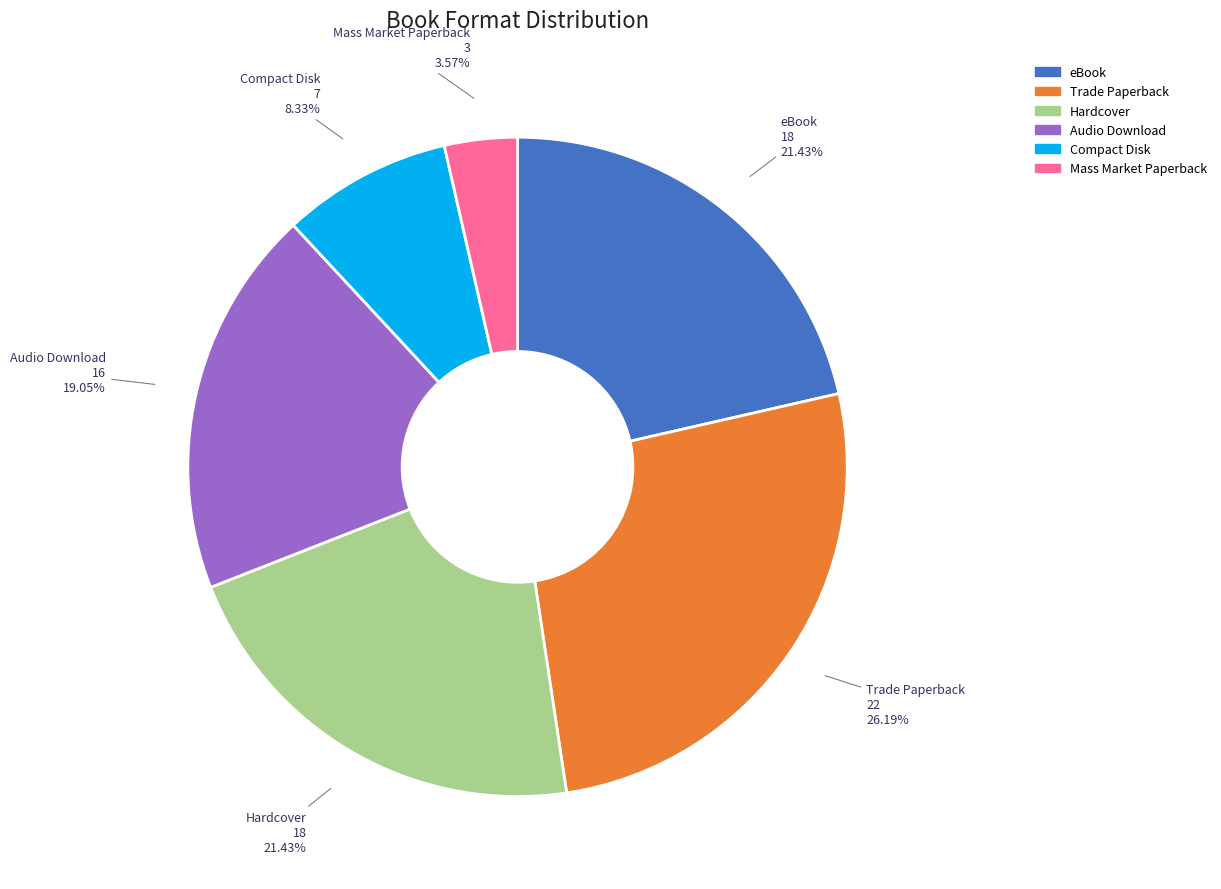

Is there a majority slice in this chart?

No